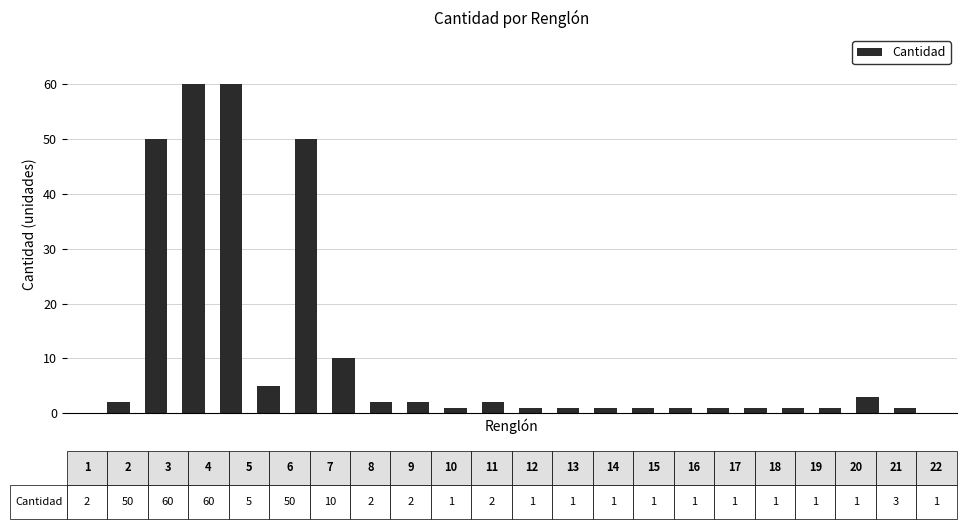

What is the sum of all values?

257